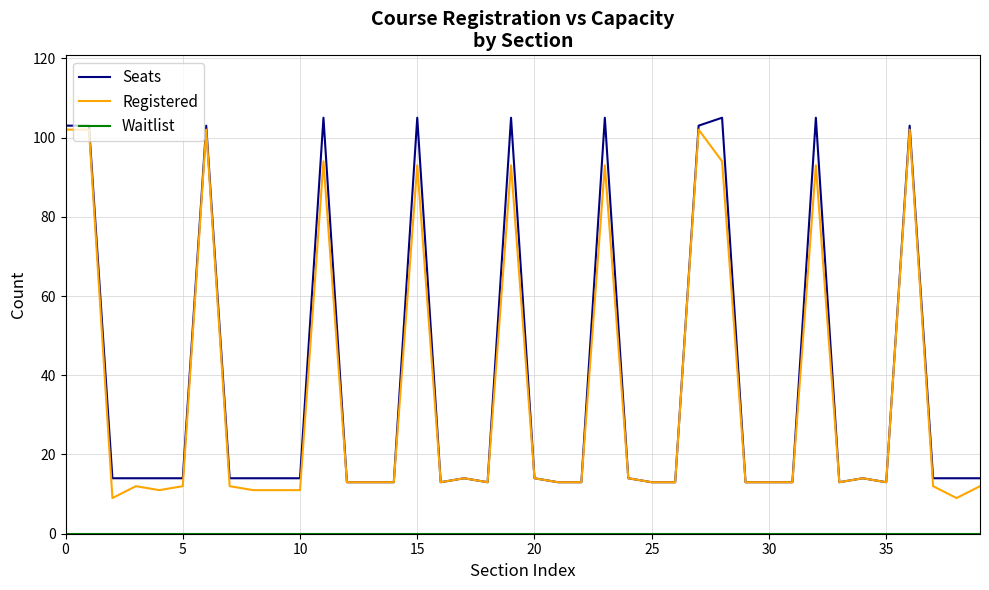

Does the chart display data point markers on the line(s)?

No